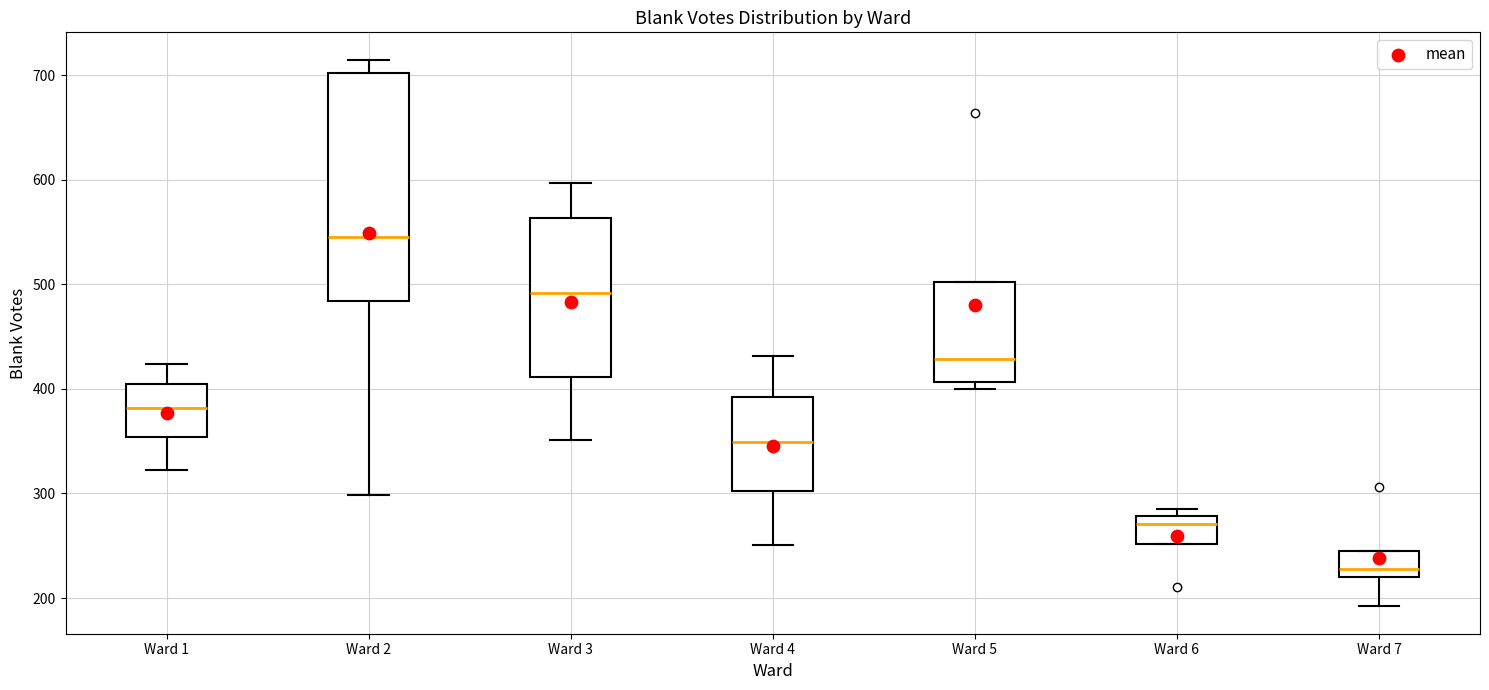

Which box's median line is the lowest?

Ward 7